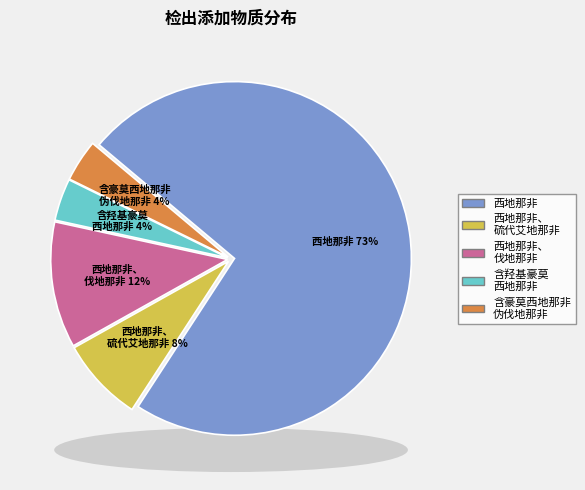

What percentage is NOT represented by 西地那非、硫代艾地那非?

92.6%